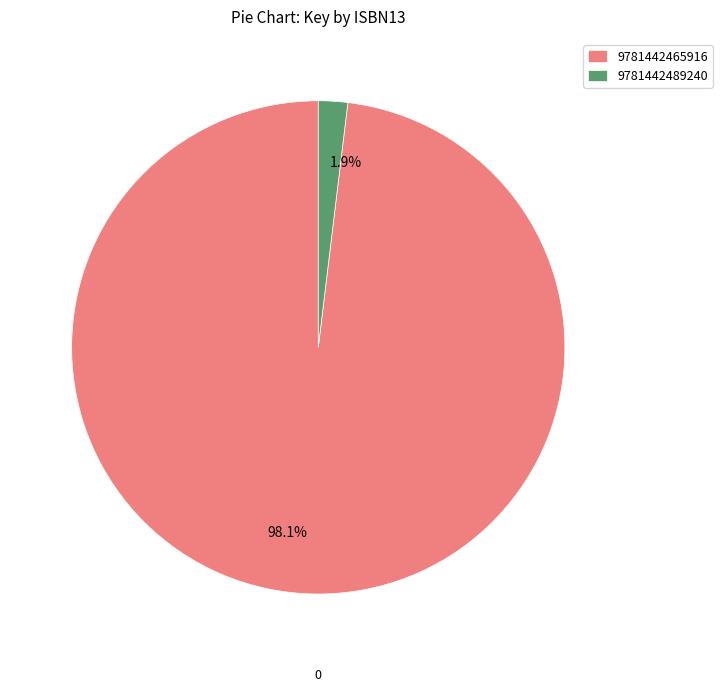

How many segments does this pie chart have?

2